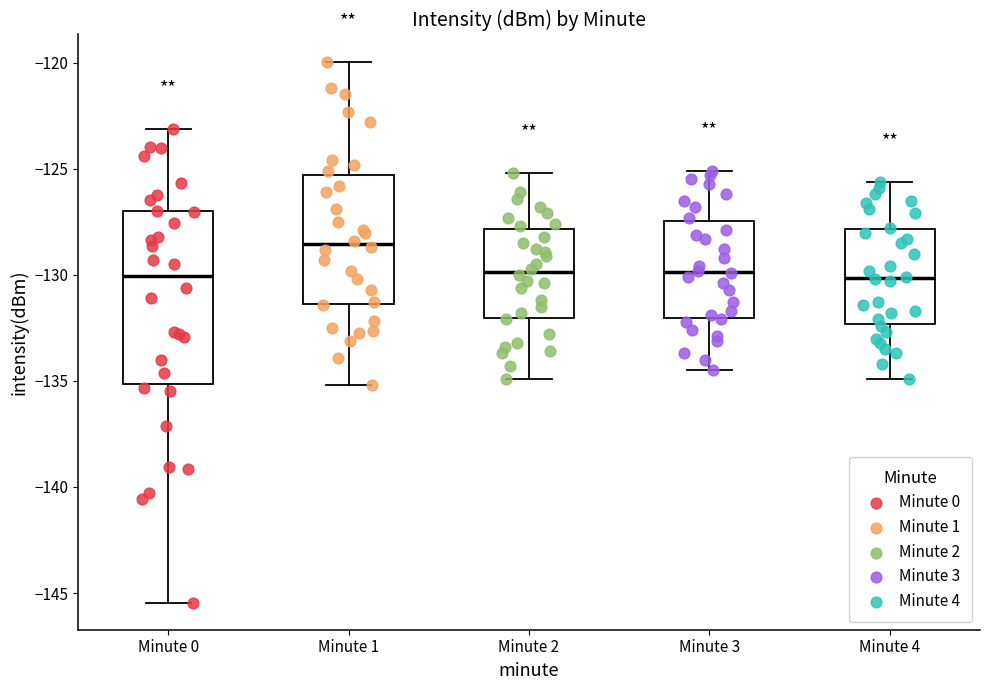

Comparing the boxes themselves (not the whiskers), which one is the tallest?

Minute 0